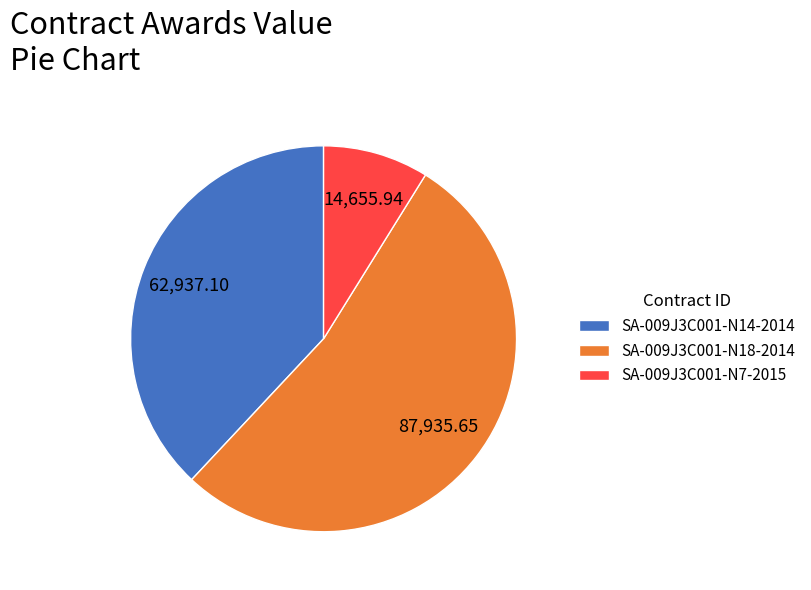

How many segments does this pie chart have?

3